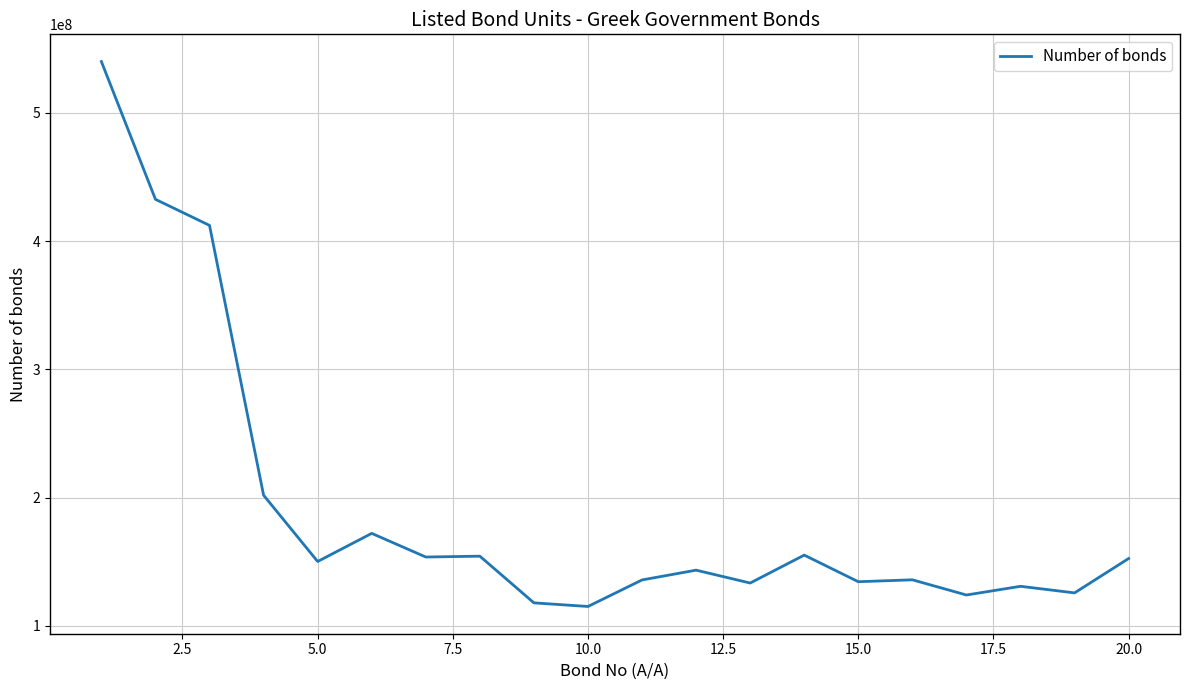

What is the minimum value shown in the chart?

115040778